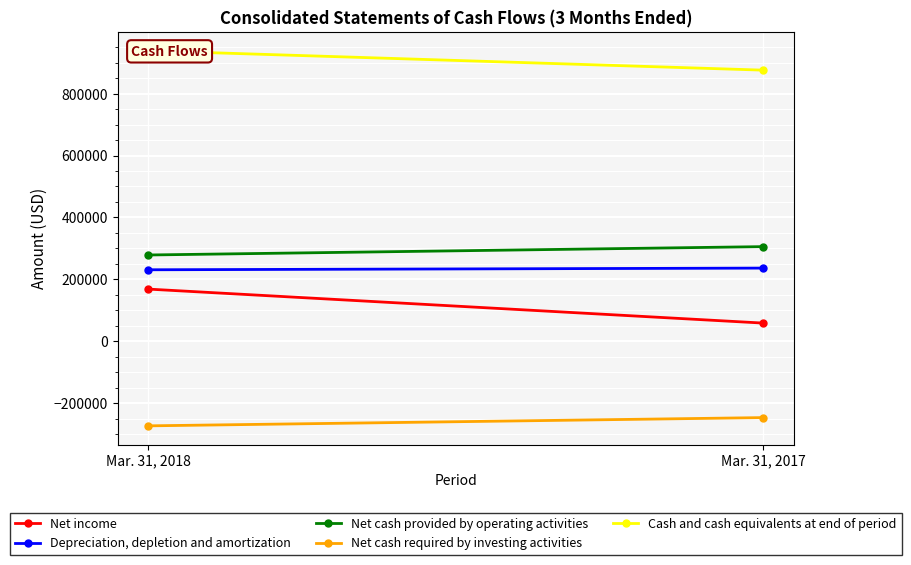

What is the difference between the Depreciation, depletion and amortization values at Mar. 31, 2018 and Mar. 31, 2017?

5421